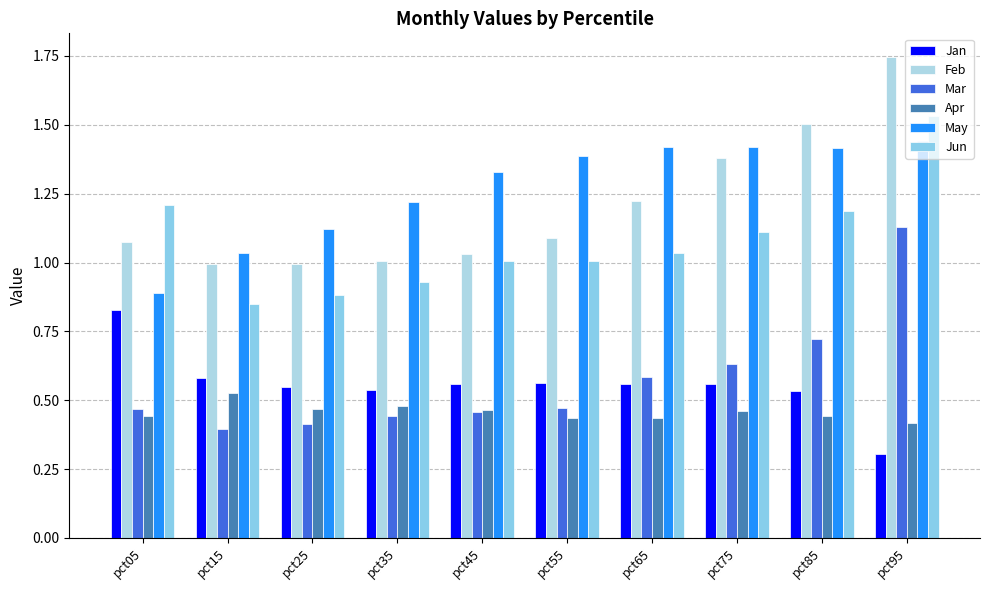

What is the average value of the Jan series?

0.6